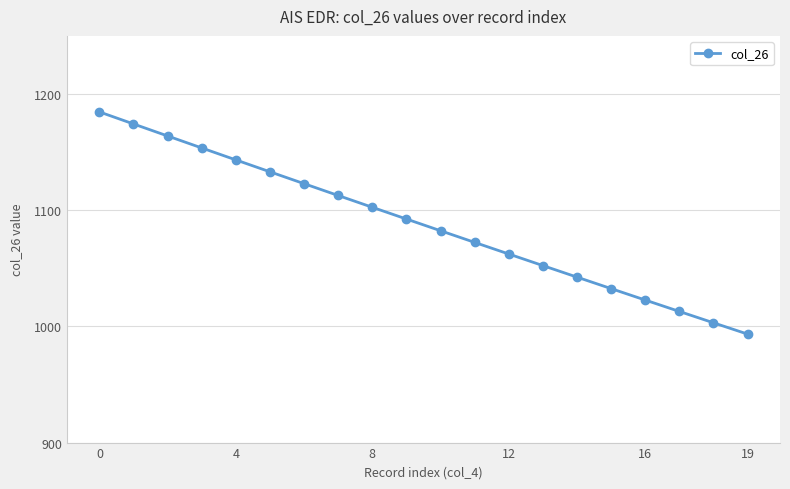

How many categories are shown in the chart?

20